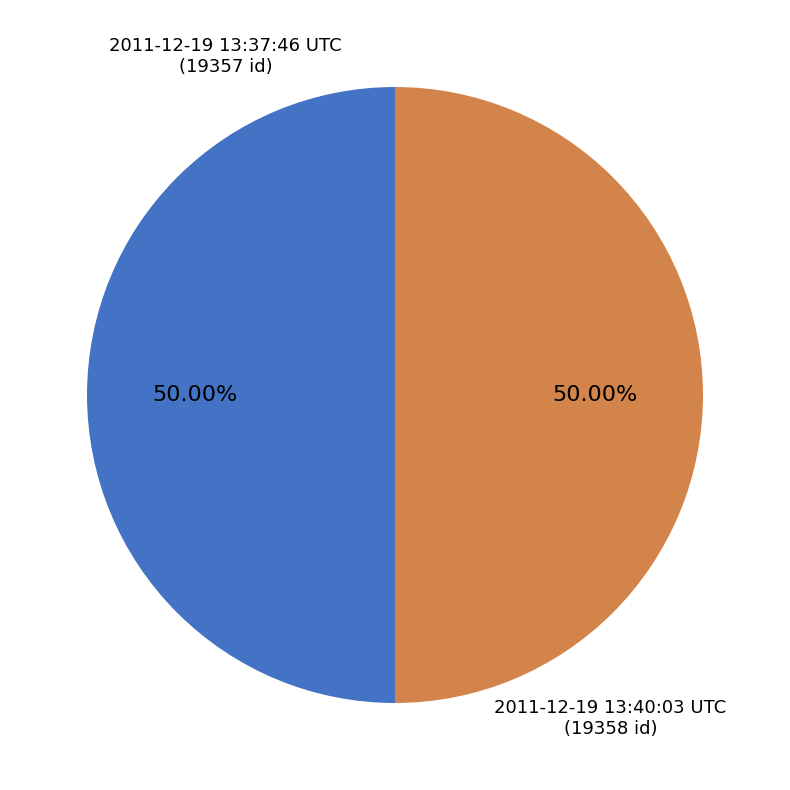

What portion of the pie excludes 2011-12-19 13:37:46 UTC?

50.0%